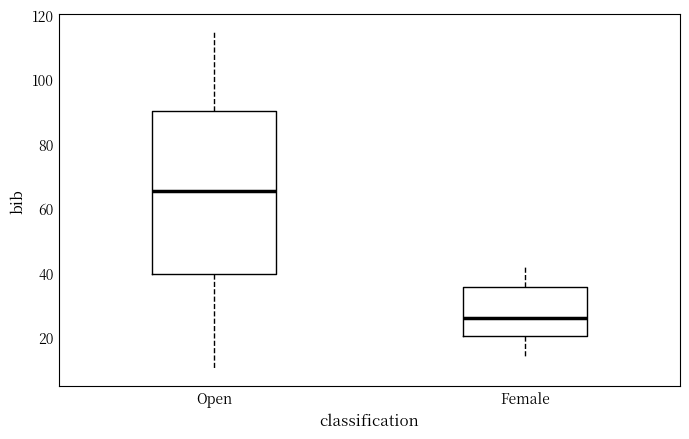

Which box's median line is the lowest?

Female